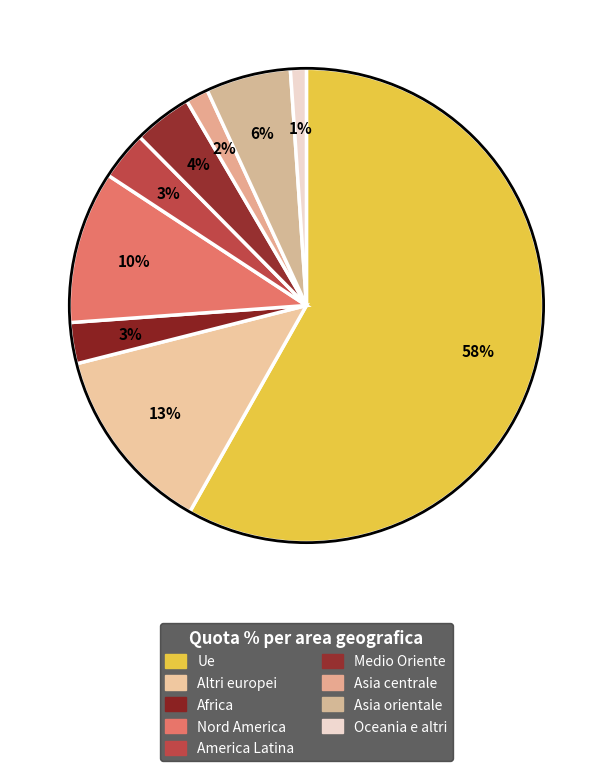

To the nearest percent, what is the difference between the largest and smallest slice percentages?

57%